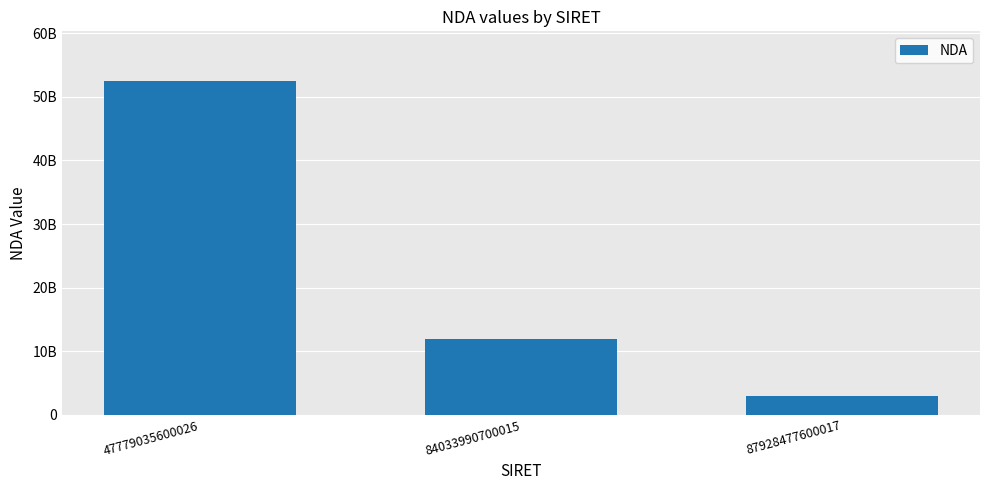

Are the bars horizontal?

No